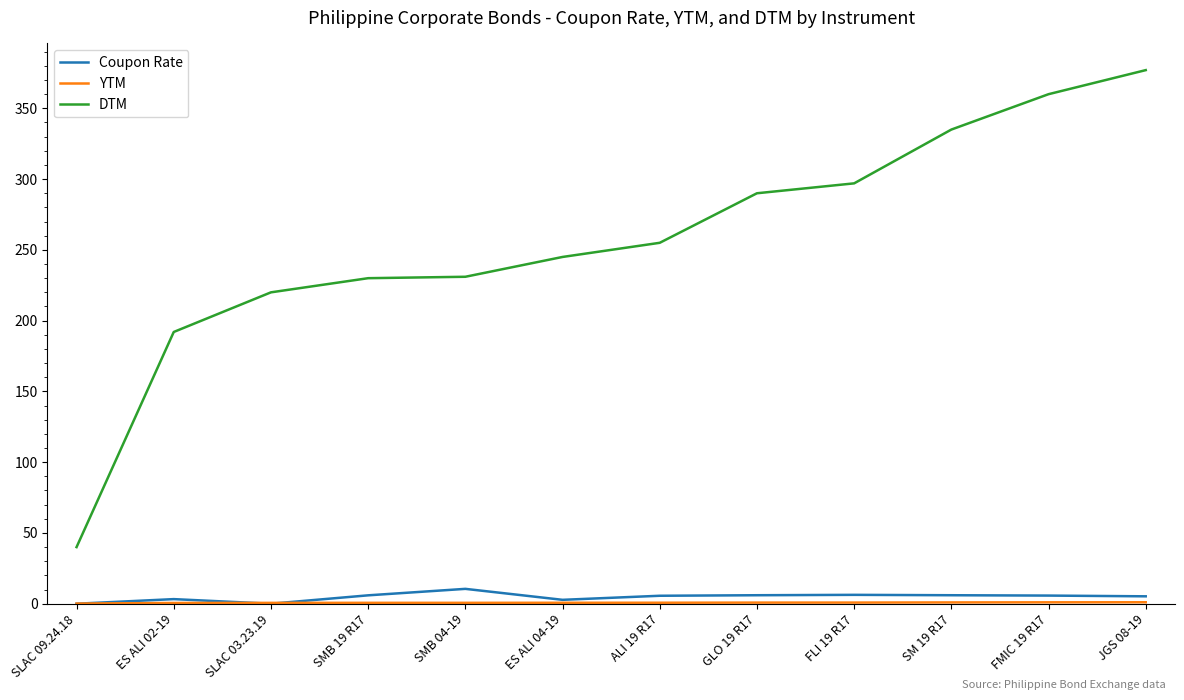

Which series has the widest spread of values?

DTM